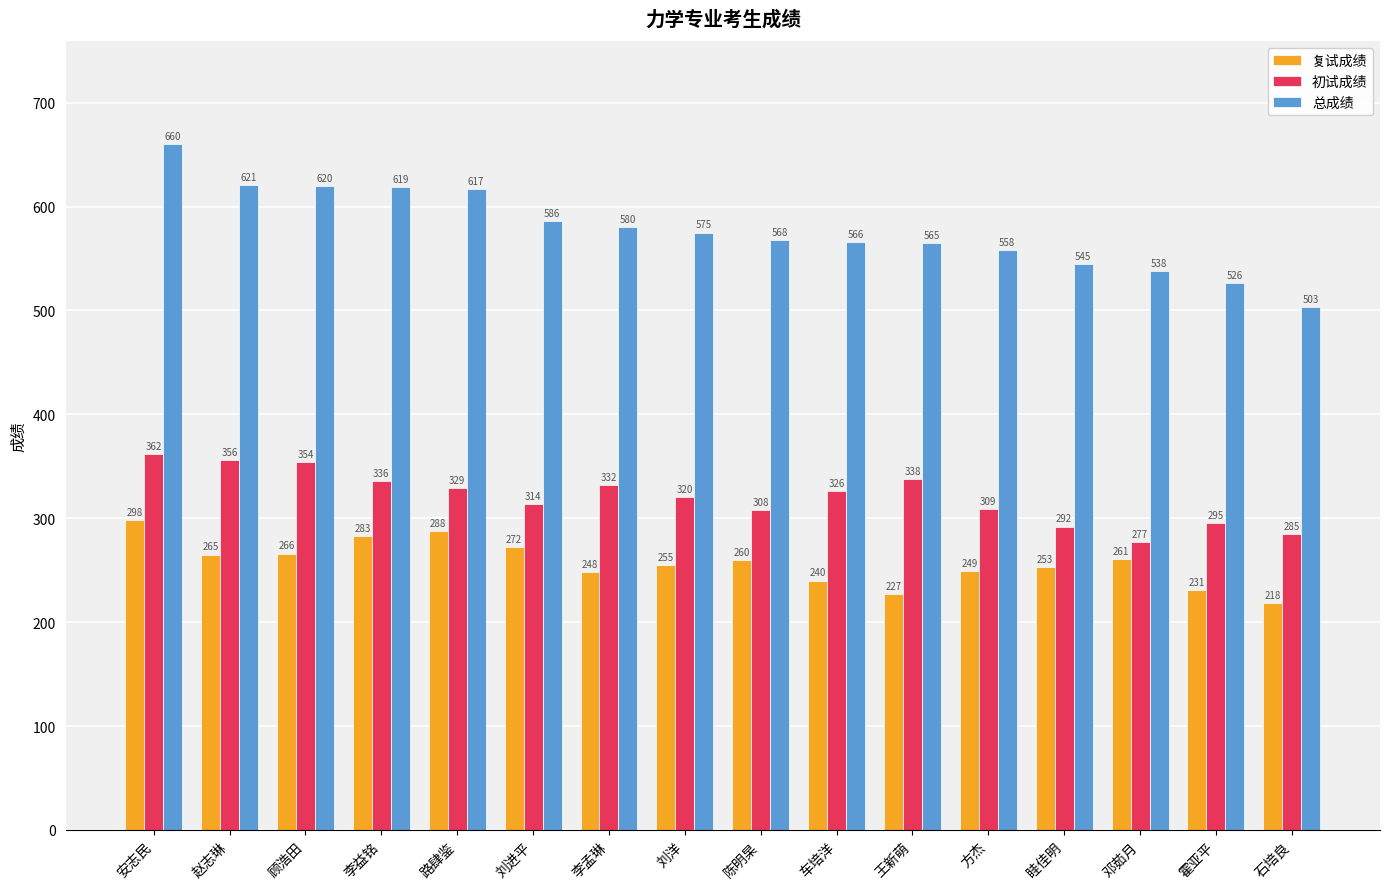

What are all the series names shown in the legend?

复试成绩, 初试成绩, 总成绩